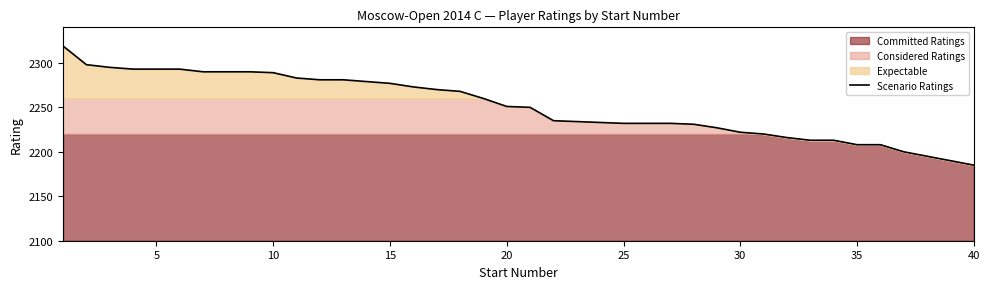

What is the sum of all values?

90049